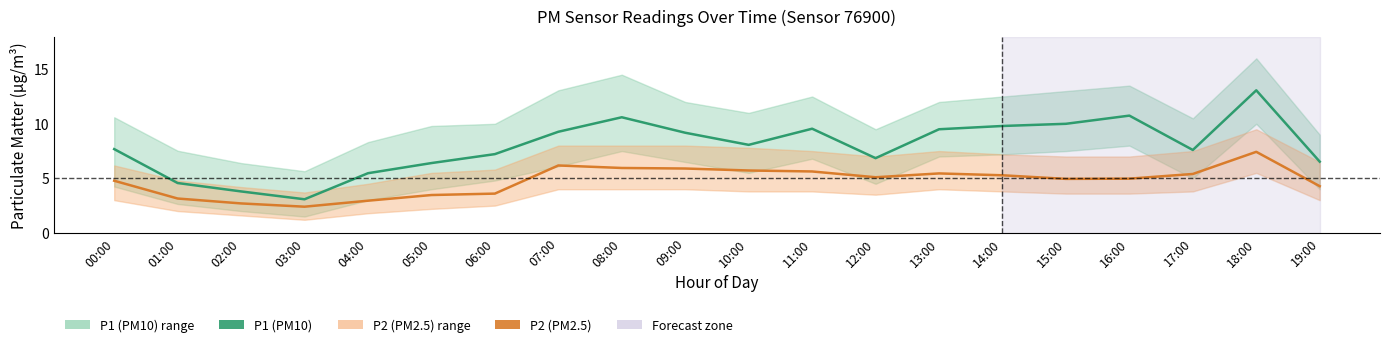

How many values in the P2 (PM2.5) series are below 5?

10